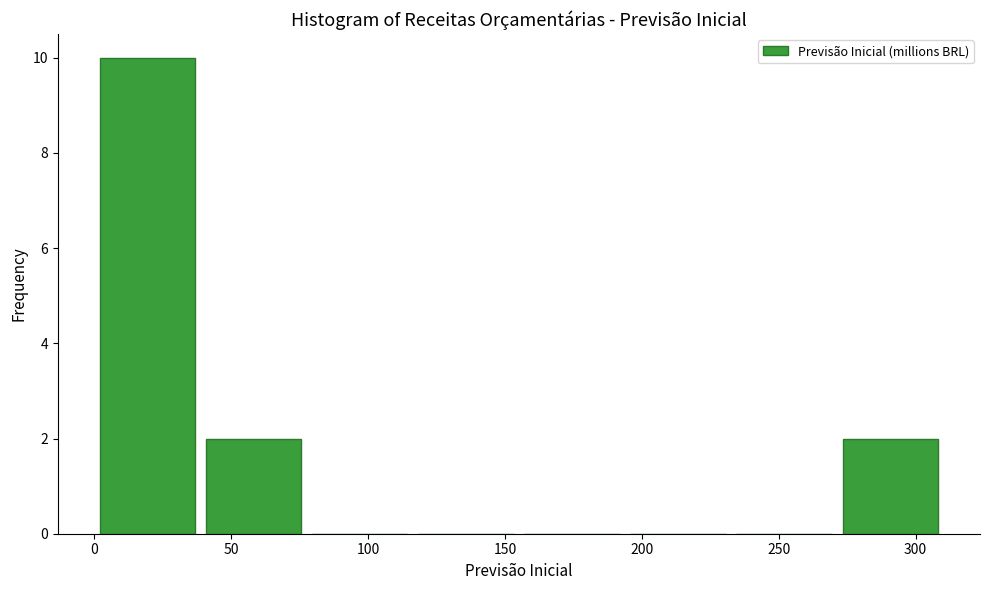

What is the height of the bar covering 0 to 40 on the x-axis? Neither the bar edges nor the heights are printed on the chart, so give them approximately, as read against the axes.

10